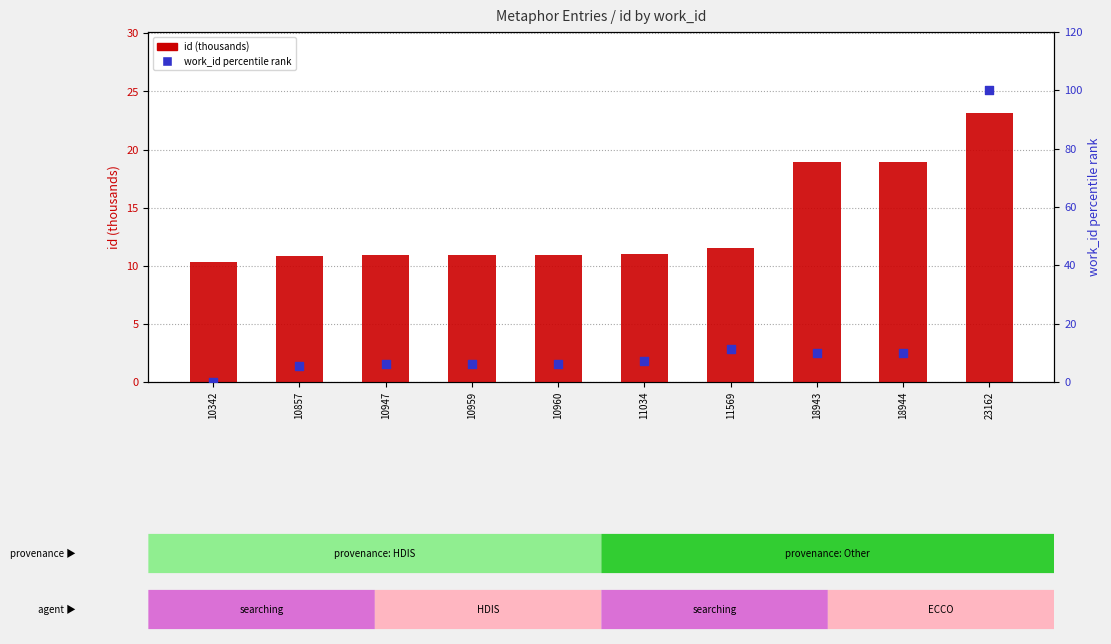

Is the value of id (thousands) at 11569 greater than the value of work_id (percentile rank) at 10959?

Yes